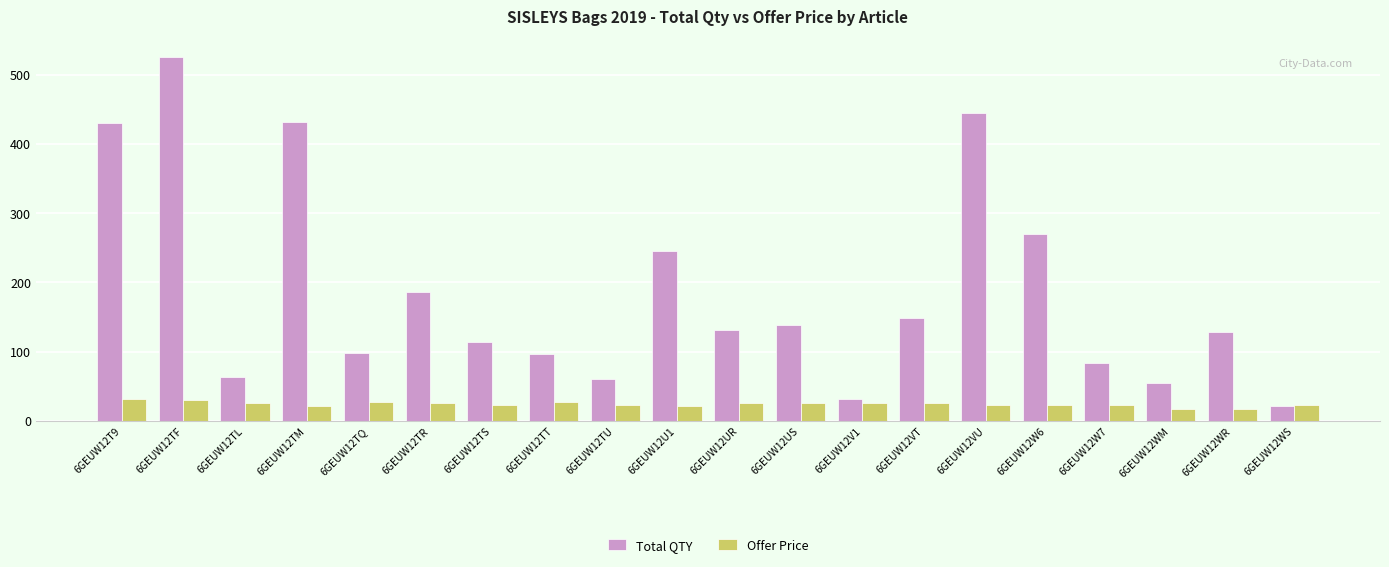

Which series changed the most between 6GEUW12TL and 6GEUW12U1?

Total QTY